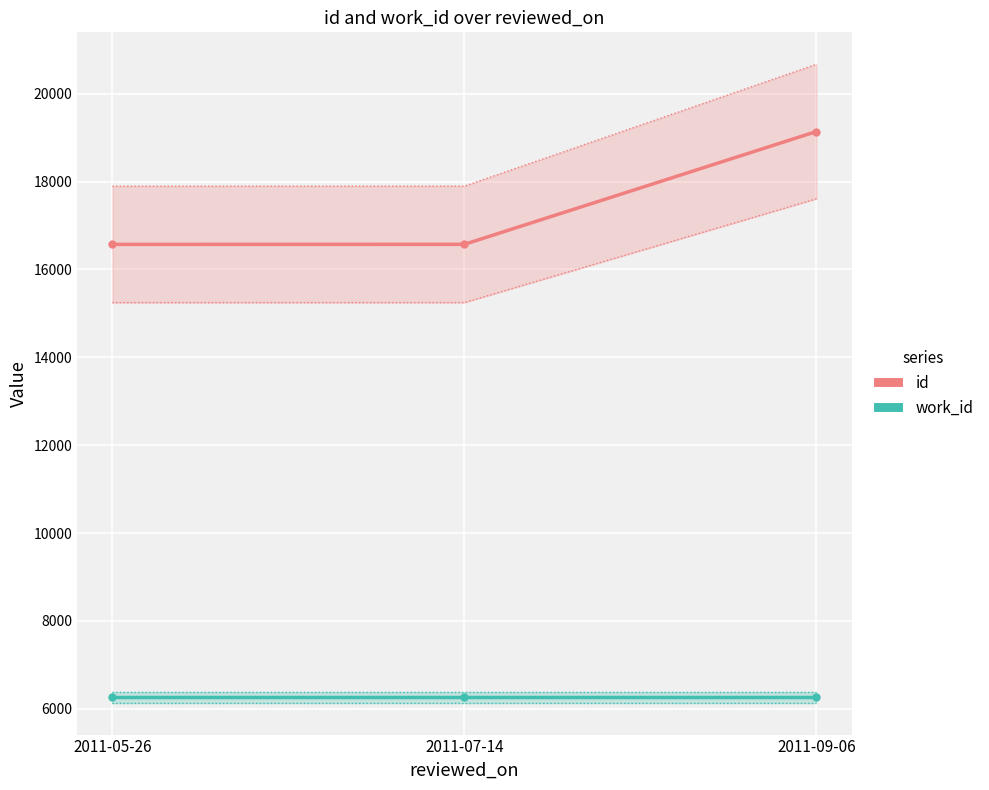

What is the sum of the work_id values at 2011-07-14 and 2011-05-26?

12528